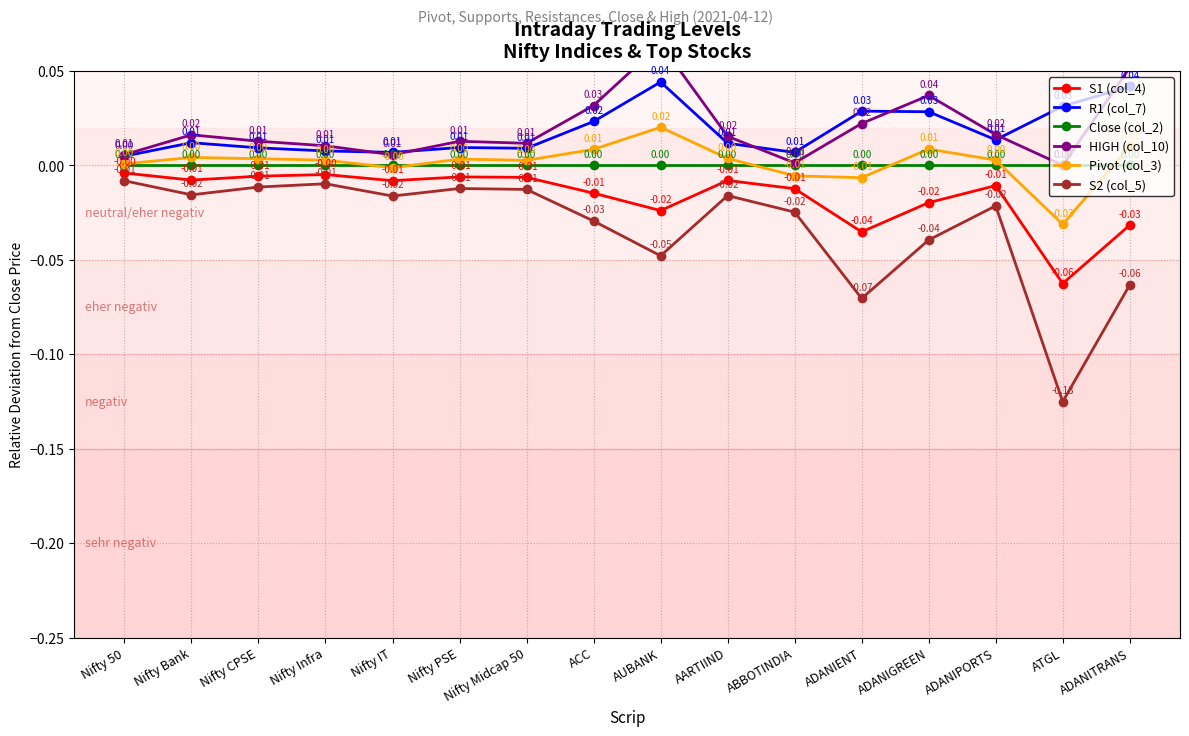

Reading right to left, transcribe all the data shown in this chart.

S1 (col_4): ADANITRANS=-0.0	ATGL=-0.1	ADANIPORTS=-0.0	ADANIGREEN=-0.0	ADANIENT=-0.0	ABBOTINDIA=-0.0	AARTIIND=-0.0	AUBANK=-0.0	ACC=-0.0	Nifty Midcap 50=-0.0	Nifty PSE=-0.0	Nifty IT=-0.0	Nifty Infra=-0.0	Nifty CPSE=-0.0	Nifty Bank=-0.0	Nifty 50=-0.0
R1 (col_7): ADANITRANS=0.0	ATGL=0.0	ADANIPORTS=0.0	ADANIGREEN=0.0	ADANIENT=0.0	ABBOTINDIA=0.0	AARTIIND=0.0	AUBANK=0.0	ACC=0.0	Nifty Midcap 50=0.0	Nifty PSE=0.0	Nifty IT=0.0	Nifty Infra=0.0	Nifty CPSE=0.0	Nifty Bank=0.0	Nifty 50=0.0
Close (col_2): ADANITRANS=0.0	ATGL=0.0	ADANIPORTS=0.0	ADANIGREEN=0.0	ADANIENT=0.0	ABBOTINDIA=0.0	AARTIIND=0.0	AUBANK=0.0	ACC=0.0	Nifty Midcap 50=0.0	Nifty PSE=0.0	Nifty IT=0.0	Nifty Infra=0.0	Nifty CPSE=0.0	Nifty Bank=0.0	Nifty 50=0.0
HIGH (col_10): ADANITRANS=0.1	ATGL=0.0	ADANIPORTS=0.0	ADANIGREEN=0.0	ADANIENT=0.0	ABBOTINDIA=0.0	AARTIIND=0.0	AUBANK=0.1	ACC=0.0	Nifty Midcap 50=0.0	Nifty PSE=0.0	Nifty IT=0.0	Nifty Infra=0.0	Nifty CPSE=0.0	Nifty Bank=0.0	Nifty 50=0.0
Pivot (col_3): ADANITRANS=0.0	ATGL=-0.0	ADANIPORTS=0.0	ADANIGREEN=0.0	ADANIENT=-0.0	ABBOTINDIA=-0.0	AARTIIND=0.0	AUBANK=0.0	ACC=0.0	Nifty Midcap 50=0.0	Nifty PSE=0.0	Nifty IT=-0.0	Nifty Infra=0.0	Nifty CPSE=0.0	Nifty Bank=0.0	Nifty 50=0.0
S2 (col_5): ADANITRANS=-0.1	ATGL=-0.1	ADANIPORTS=-0.0	ADANIGREEN=-0.0	ADANIENT=-0.1	ABBOTINDIA=-0.0	AARTIIND=-0.0	AUBANK=-0.0	ACC=-0.0	Nifty Midcap 50=-0.0	Nifty PSE=-0.0	Nifty IT=-0.0	Nifty Infra=-0.0	Nifty CPSE=-0.0	Nifty Bank=-0.0	Nifty 50=-0.0